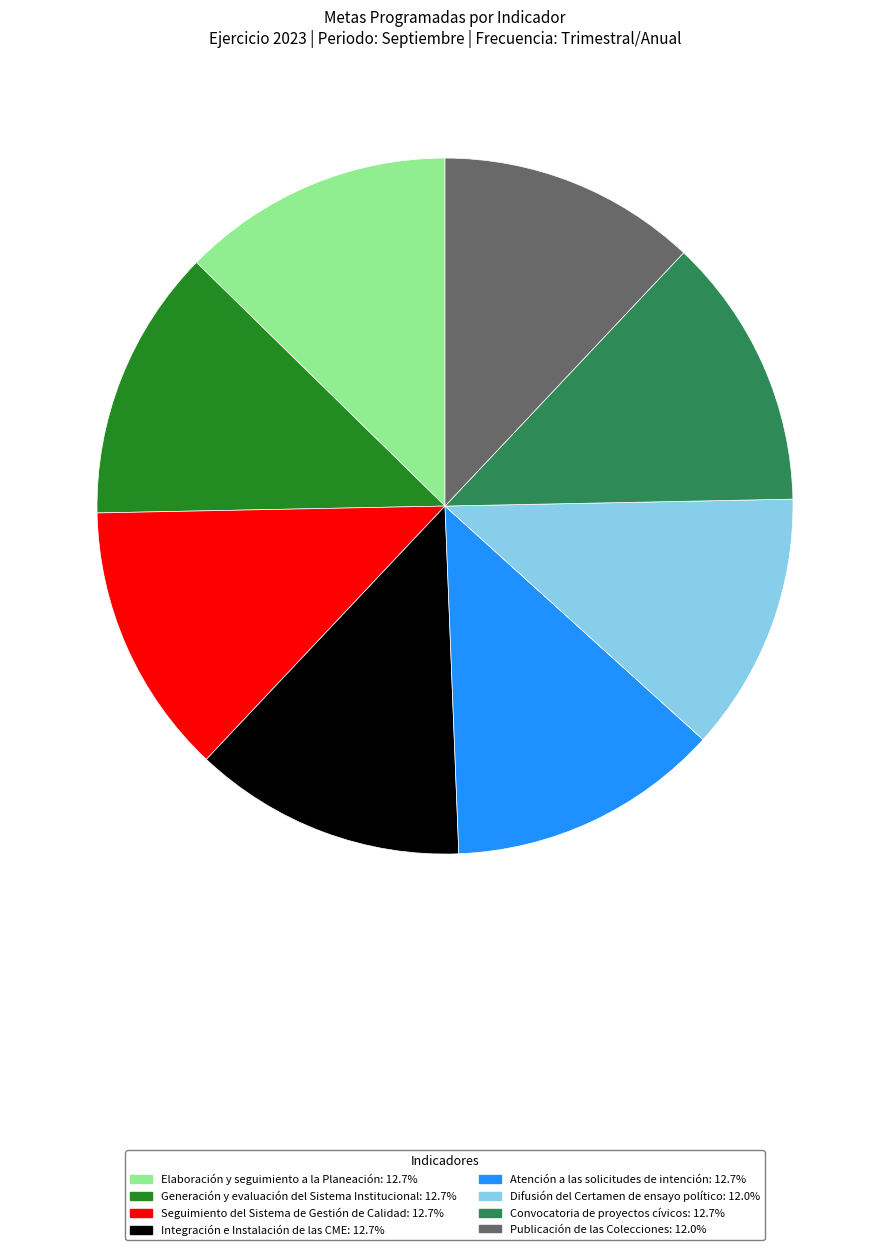

Combined, do Publicación de las Colecciones and Difusión del Certamen de ensayo político account for over 50%?

No